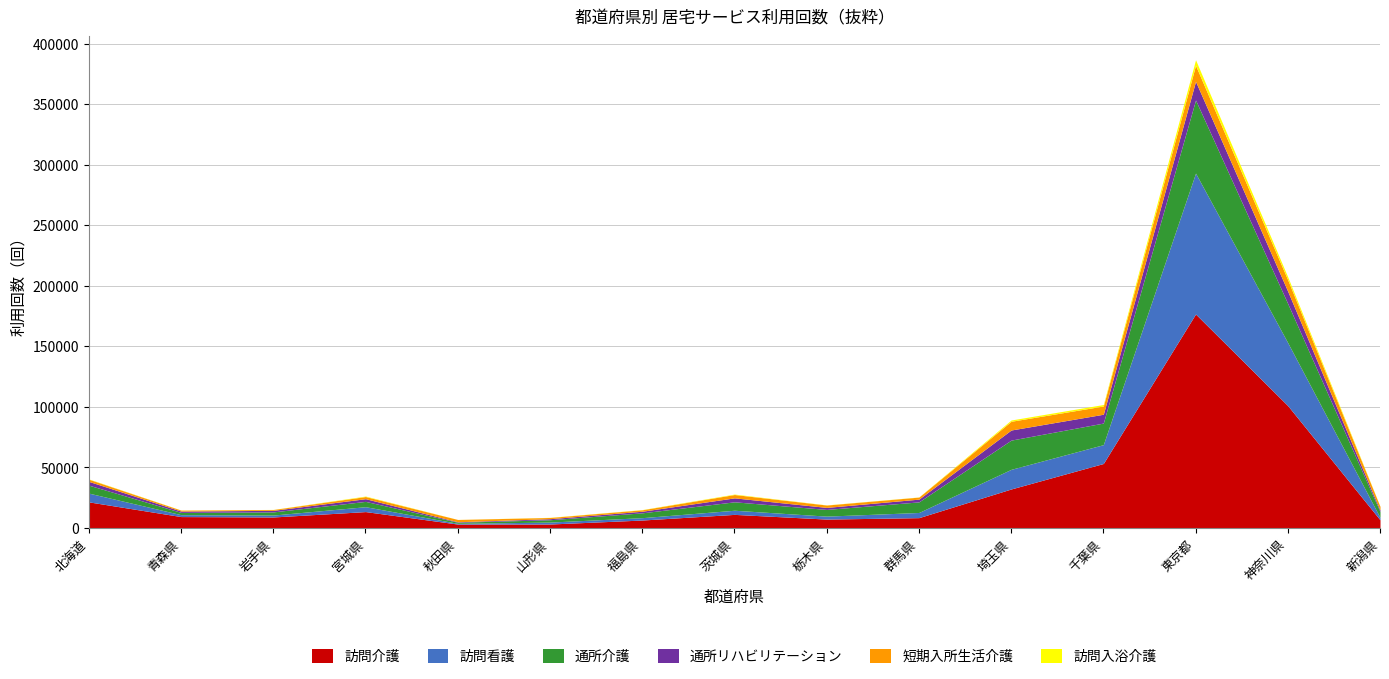

The 短期入所生活介護 series shows 2883 at 群馬県. True or false?

False